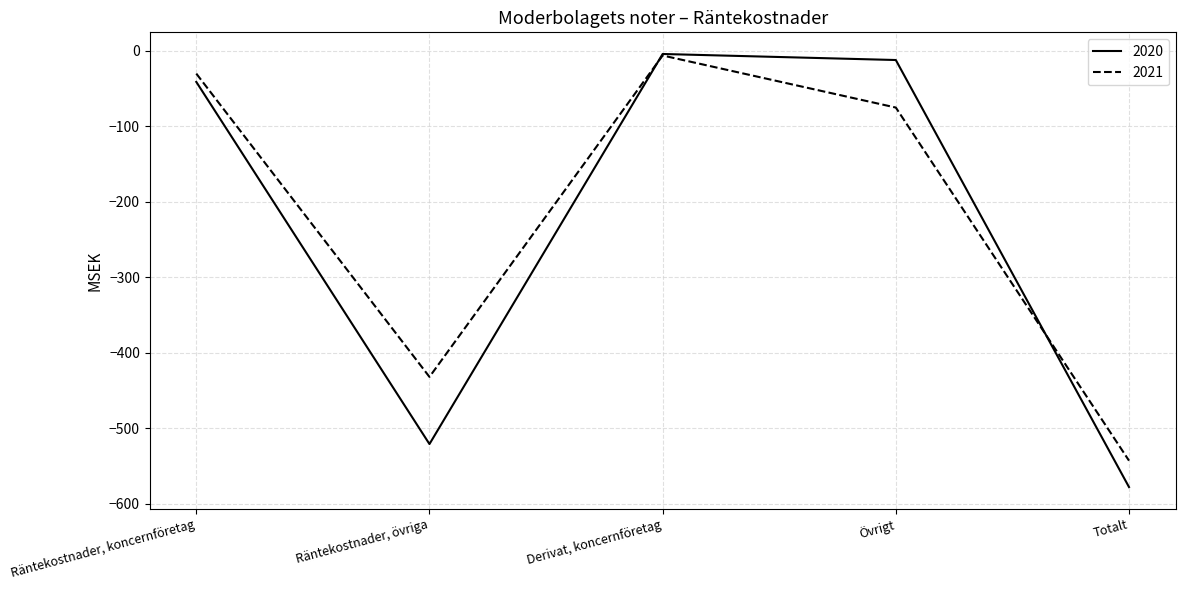

Reading left to right, list all the values displayed in this chart.

2020: Räntekostnader, koncernföretag=-41	Räntekostnader, övriga=-521	Derivat, koncernföretag=-4	Övrigt=-12	Totalt=-578
2021: Räntekostnader, koncernföretag=-30	Räntekostnader, övriga=-432	Derivat, koncernföretag=-6	Övrigt=-75	Totalt=-543